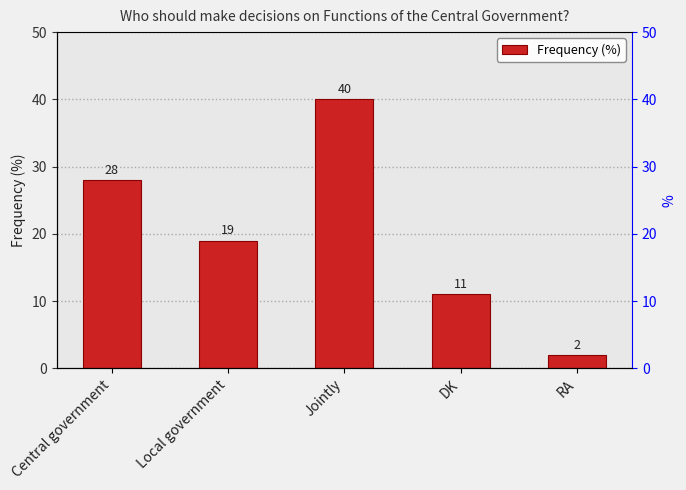

Reading left to right, transcribe all the data shown in this chart.

Central government=28	Local government=19	Jointly=40	DK=11	RA=2